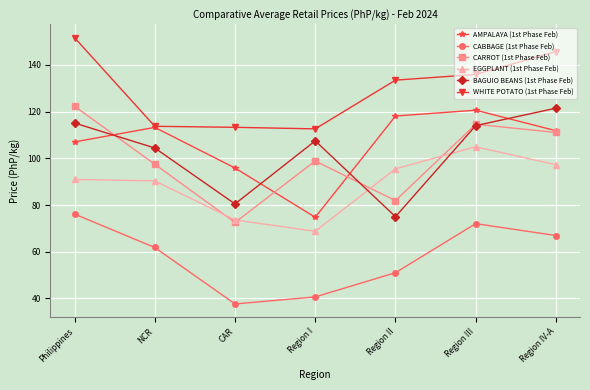

At which category does the chart reach its peak across all series?

Philippines